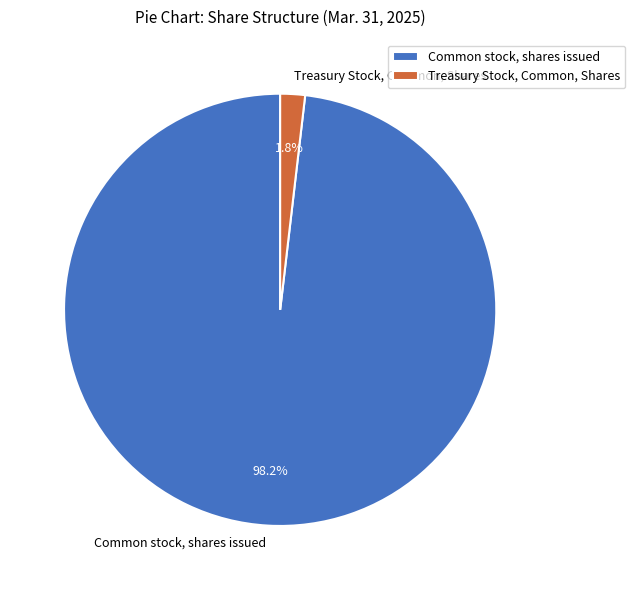

What is the largest slice in the pie chart?

Common stock, shares issued